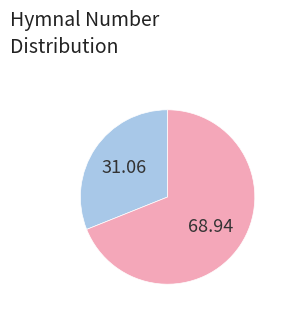

Does any single category account for the majority?

Yes